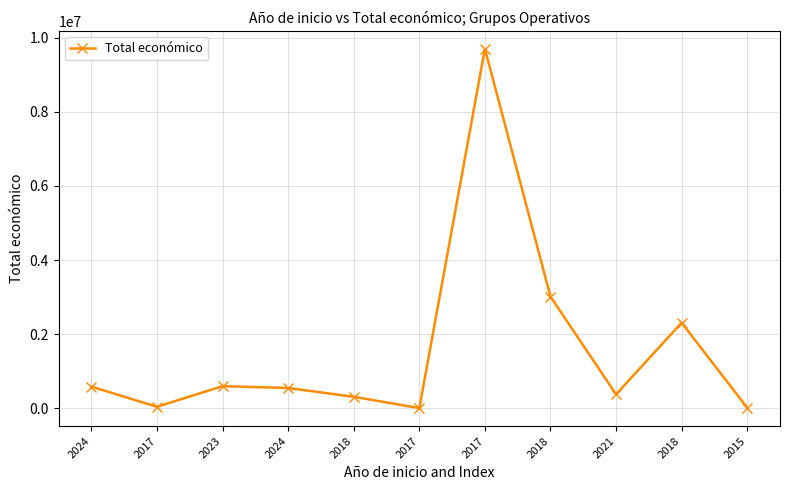

The value at 2017 is 42072. True or false?

True